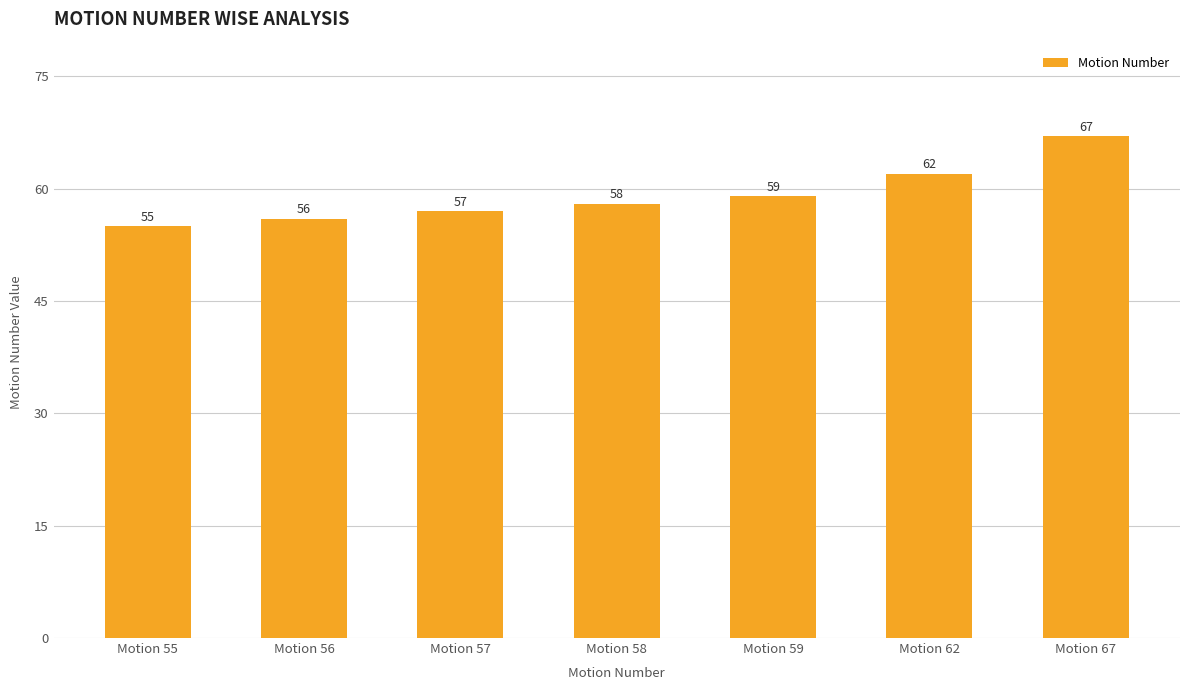

Reading left to right, what are all the values shown in this chart?

Motion 55=55	Motion 56=56	Motion 57=57	Motion 58=58	Motion 59=59	Motion 62=62	Motion 67=67